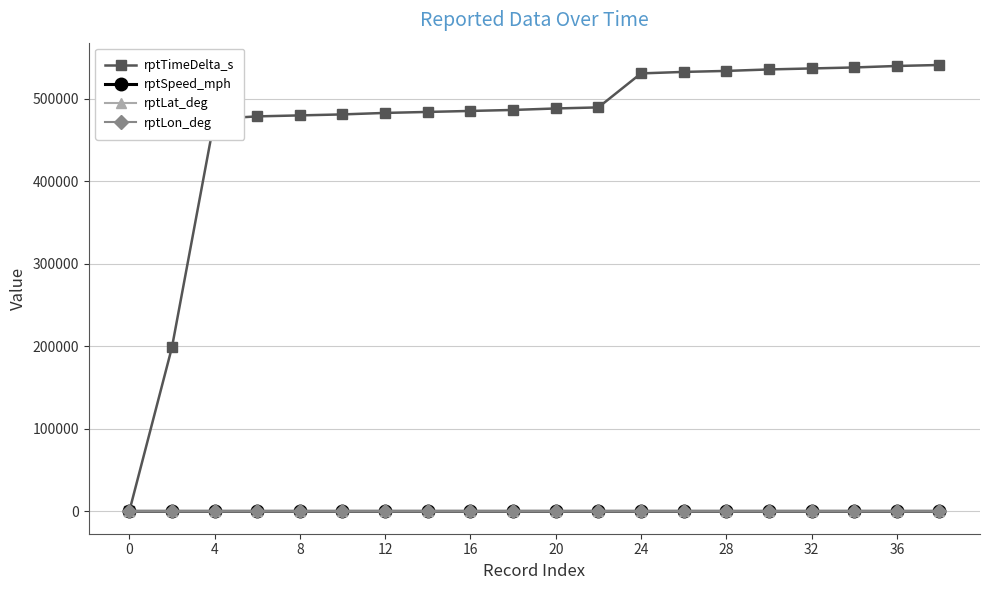

Which series has the widest spread of values?

rptTimeDelta_s